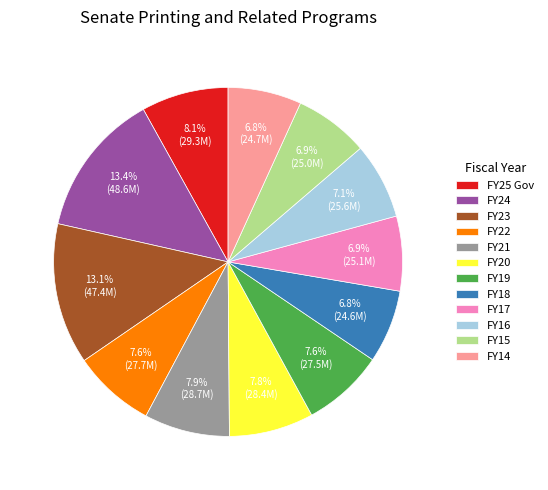

True or false: FY19 accounts for 16% of the total.

False